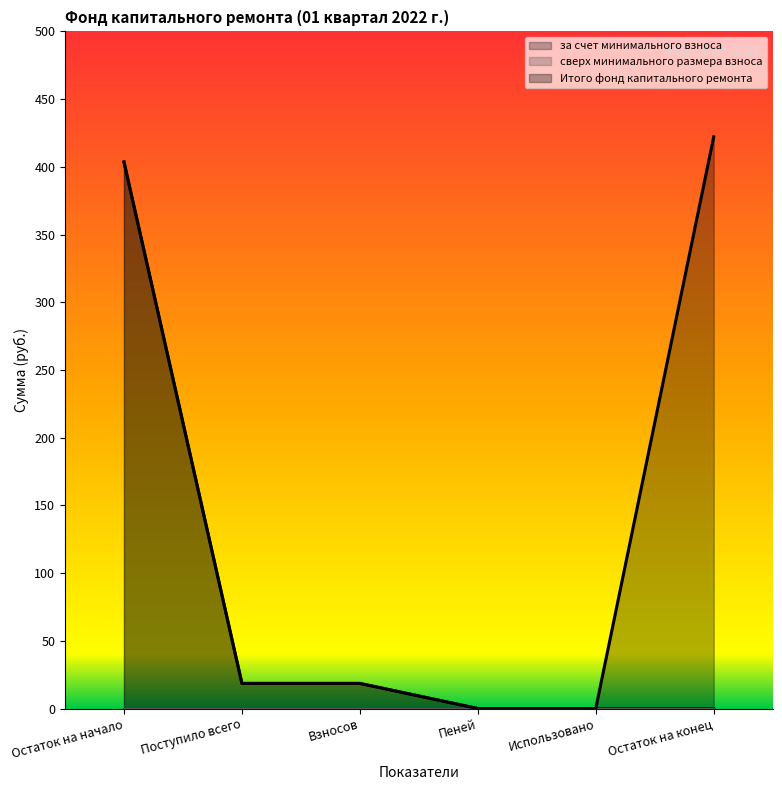

True or false: Итого фонд капитального ремонта and за счет минимального взноса intersect in this chart.

False